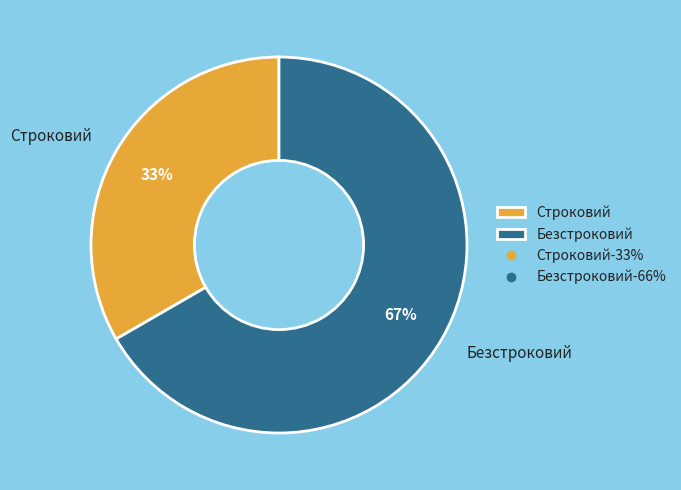

Approximately how many times larger is the value at Строковий compared to Безстроковий?

0.5